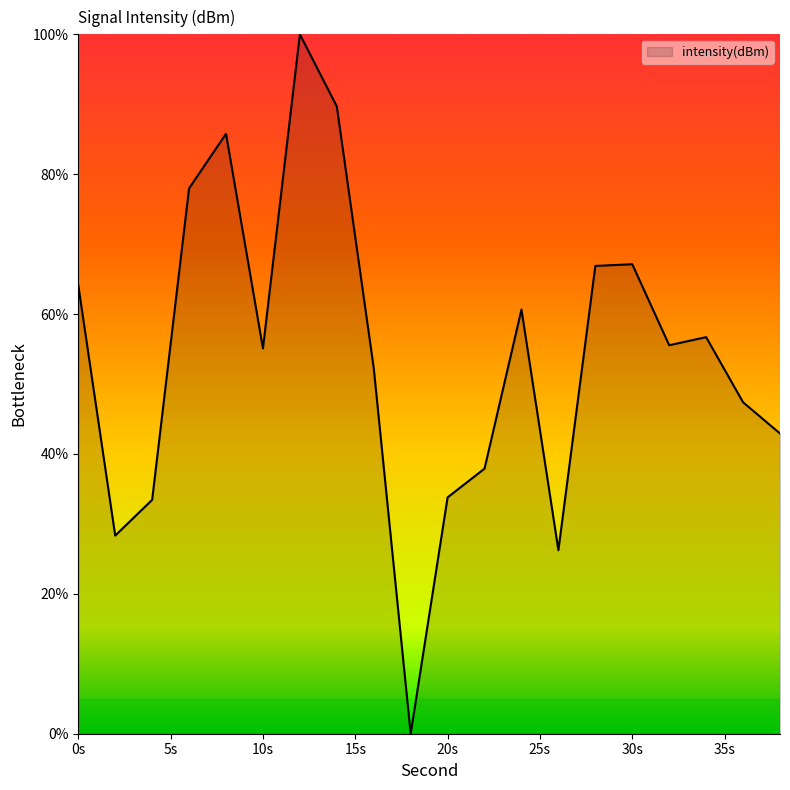

What is the difference between the maximum and minimum values?

100.0